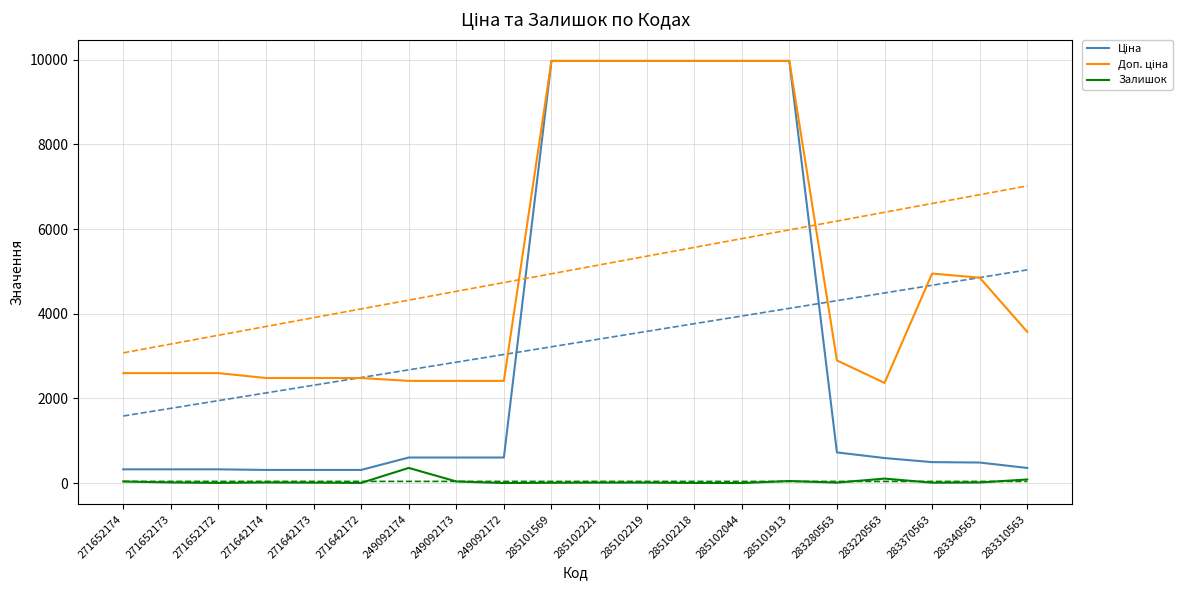

Is the value of Ціна at 271642173 greater than the value of Доп. ціна at 283370563?

No